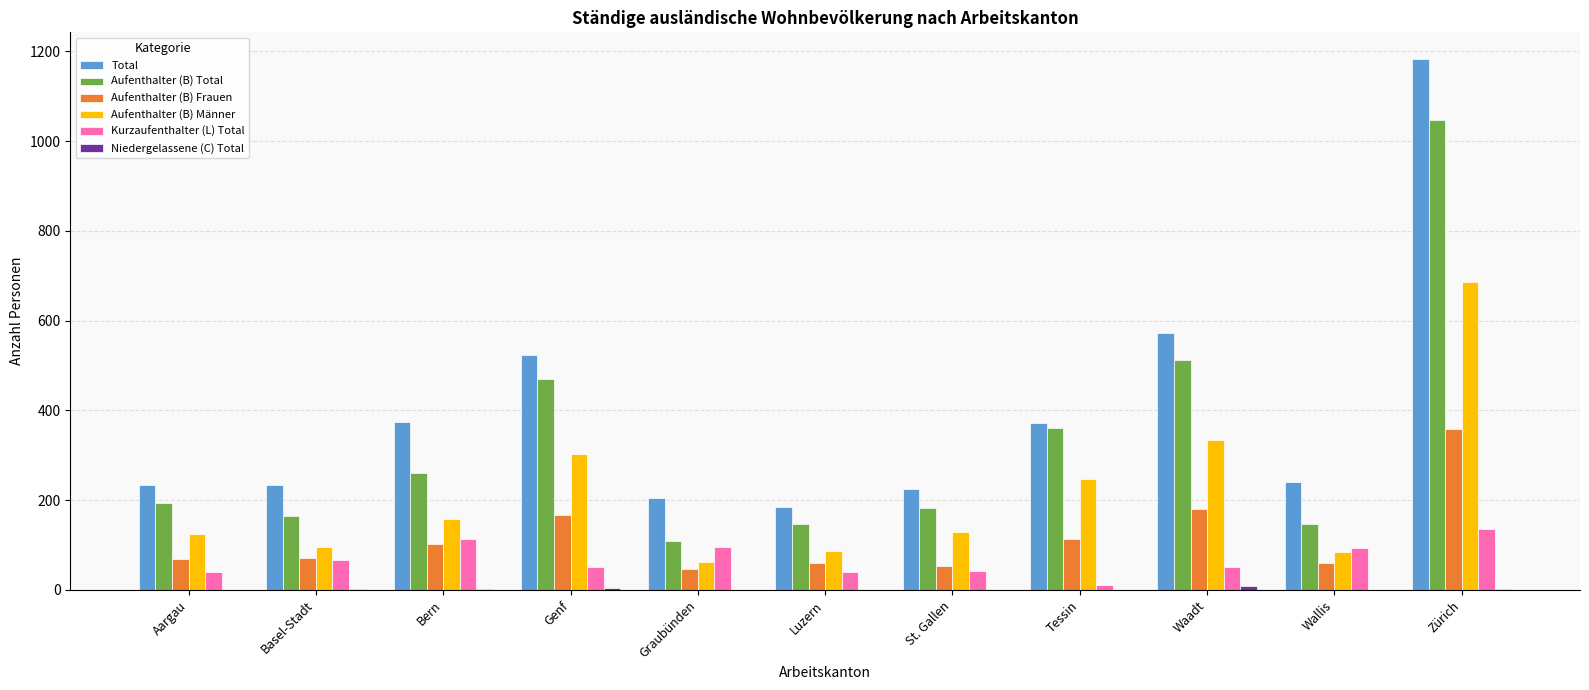

Are the bars grouped side by side (vs. stacked)?

Yes